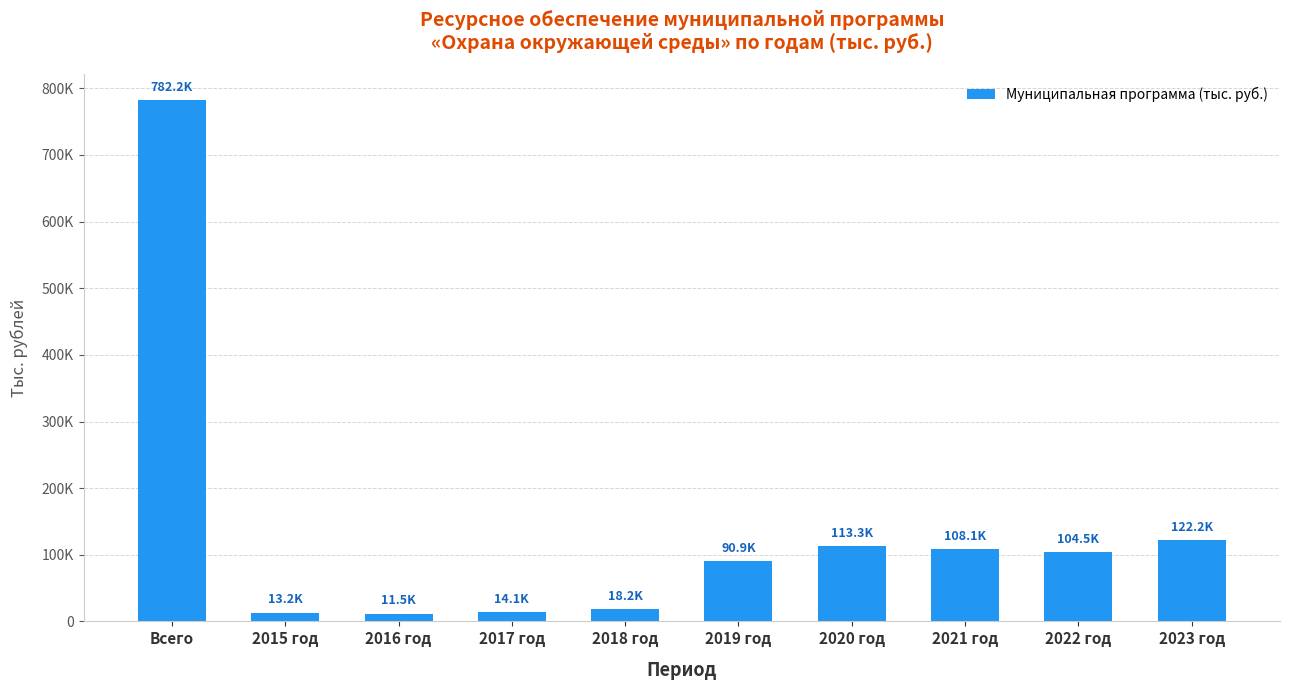

True or false: the data shows 50732.5 at 2020 год.

False